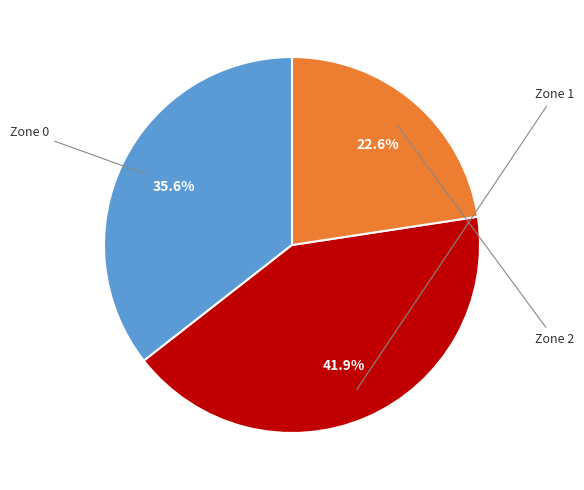

Combined, do Zone 2 and Zone 0 account for over 50%?

Yes